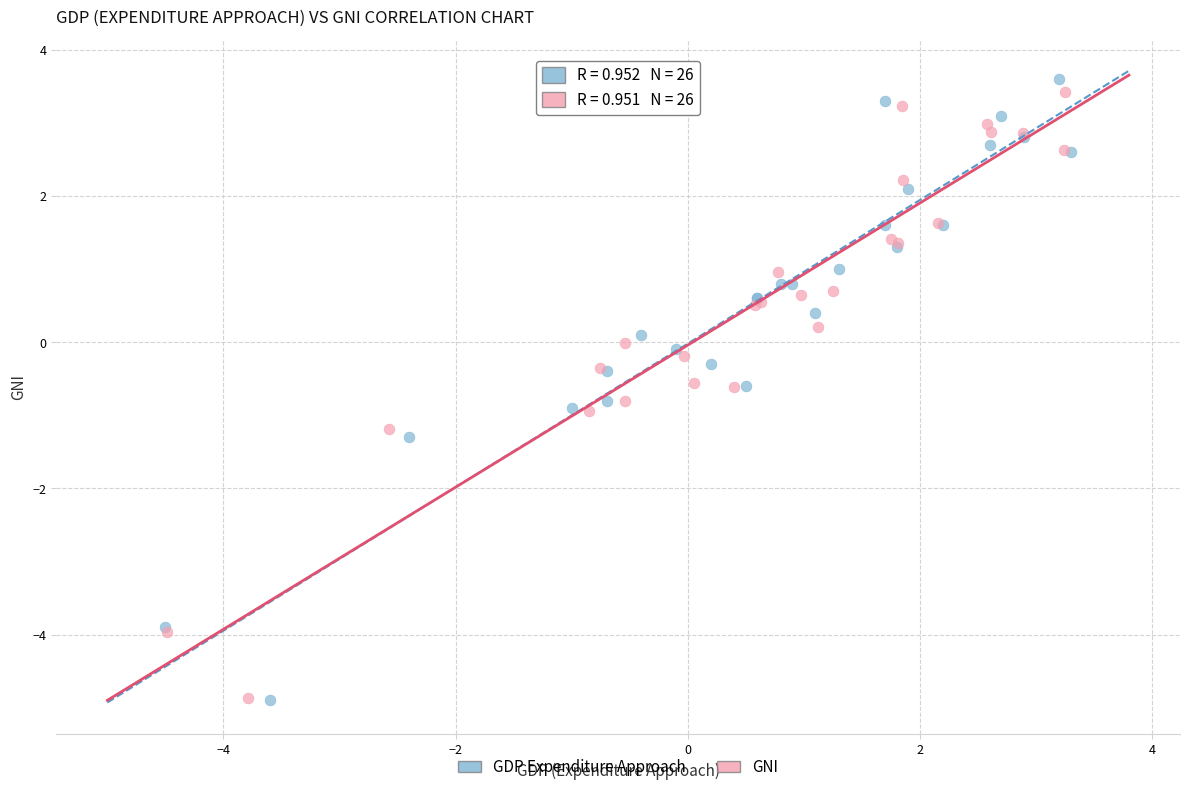

Which series has the widest spread of Y values?

GDP Expenditure Approach